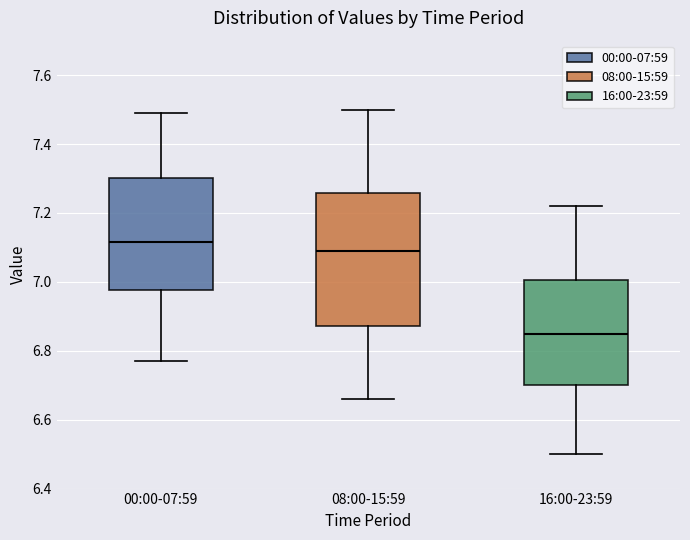

Comparing the boxes themselves (not the whiskers), which one is the tallest?

08:00-15:59